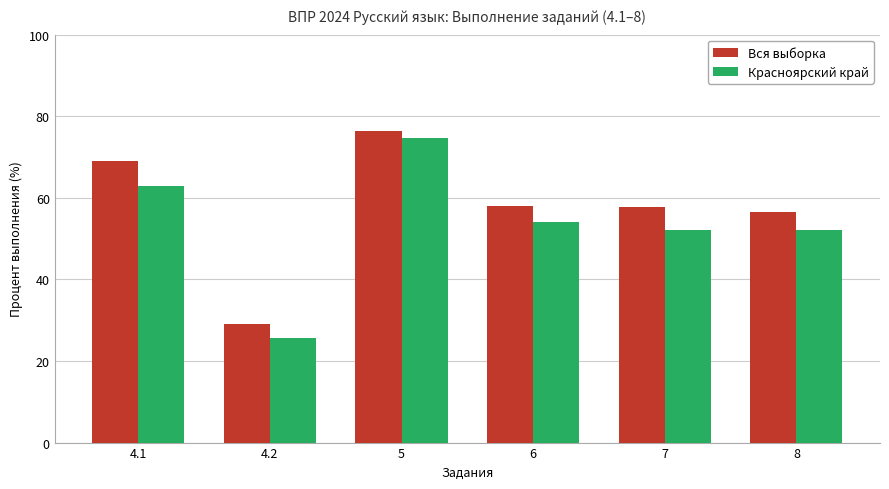

The value of Красноярский край at 4.2 is 45.1. True or false?

False